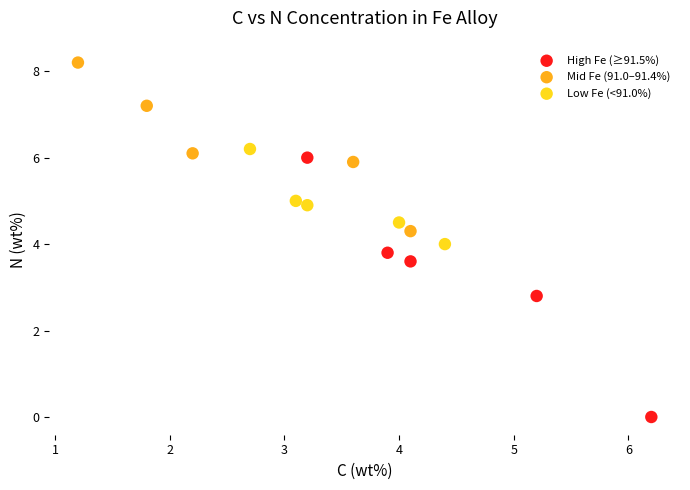

Which series reaches the maximum Y coordinate?

Mid Fe (91.0–91.4%)